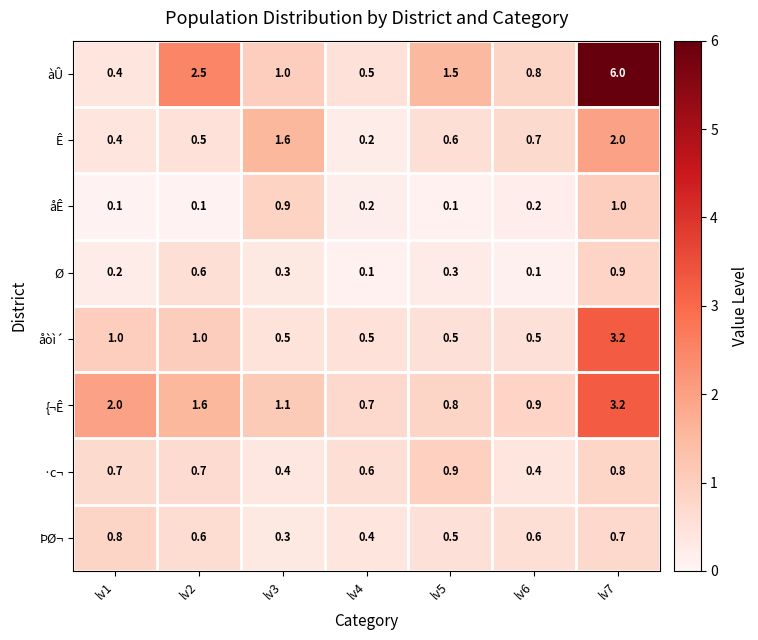

Count the number of categories in the chart.

7